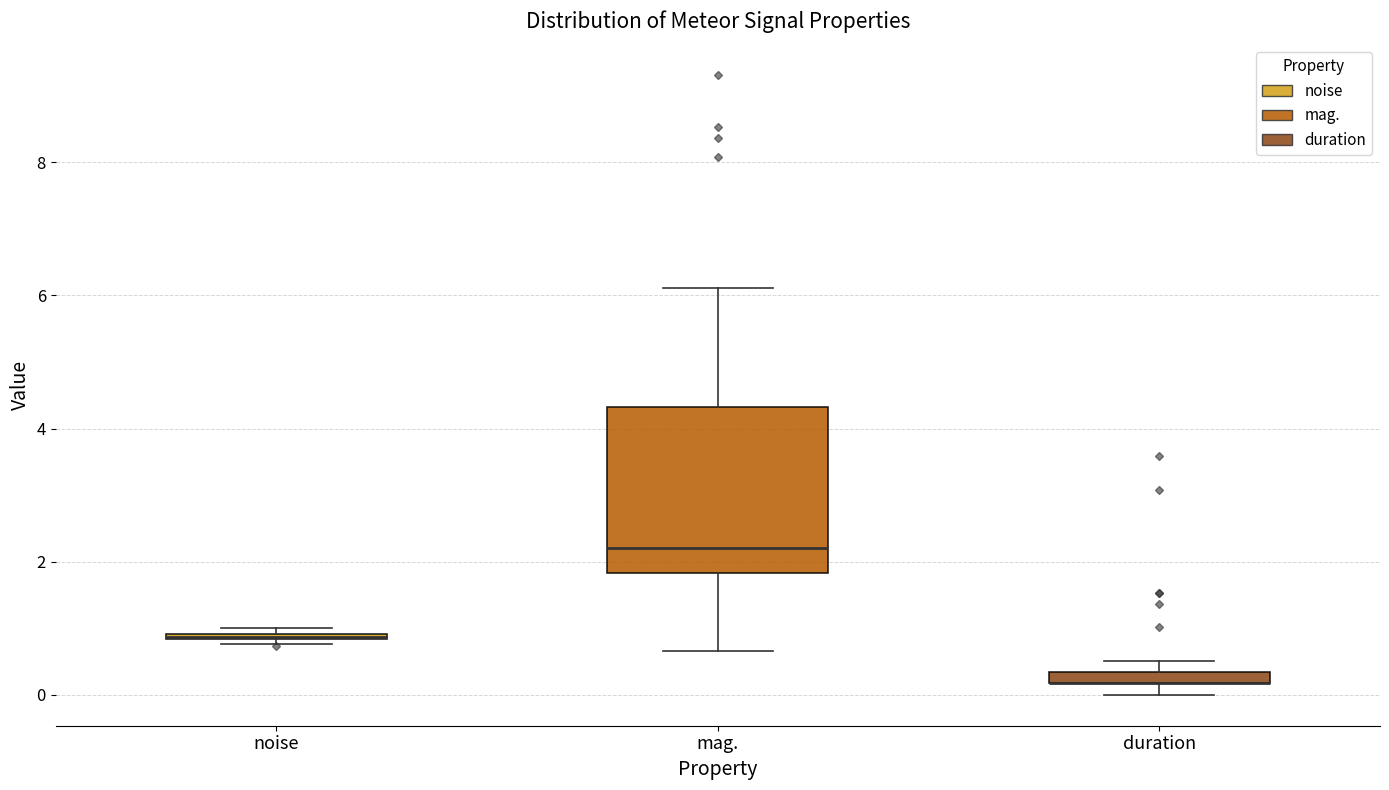

Where is the lower edge of the box for noise on the y-axis? The values are not printed on the chart, so give them approximately, as read against the axis.

0.8